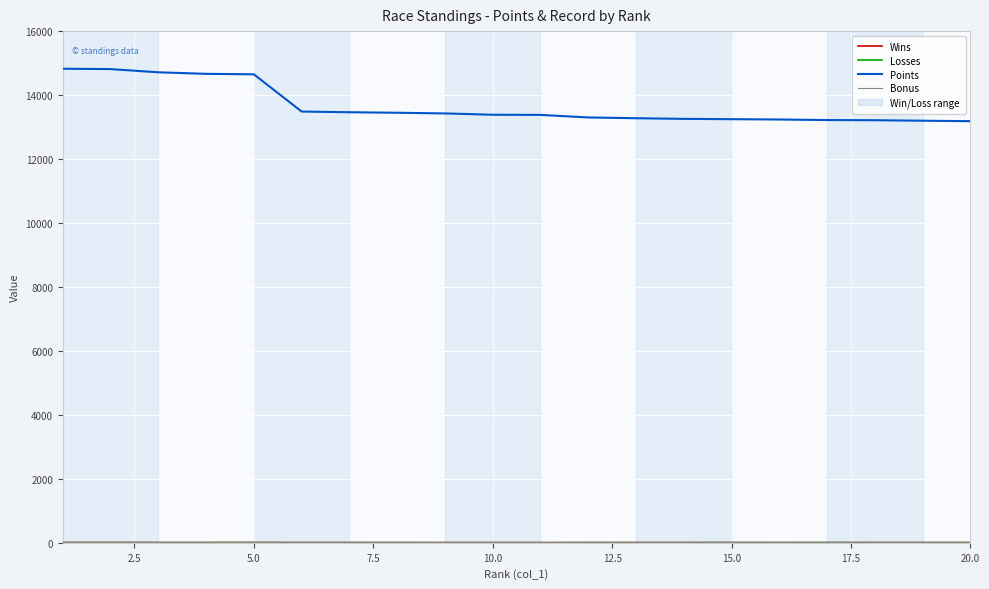

How many values in the Points series are below 13385?

10